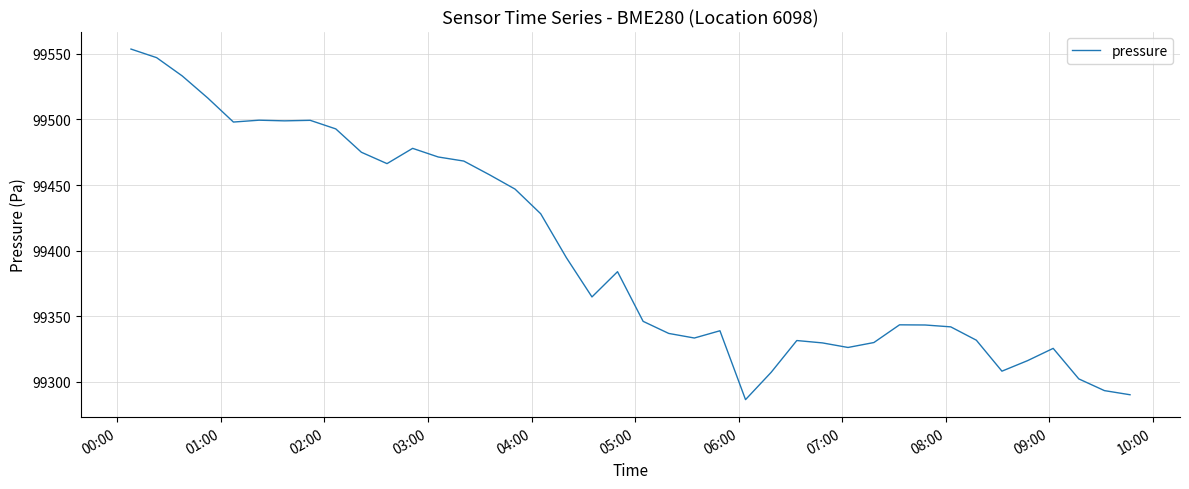

What is the difference between the maximum and minimum values?

267.1